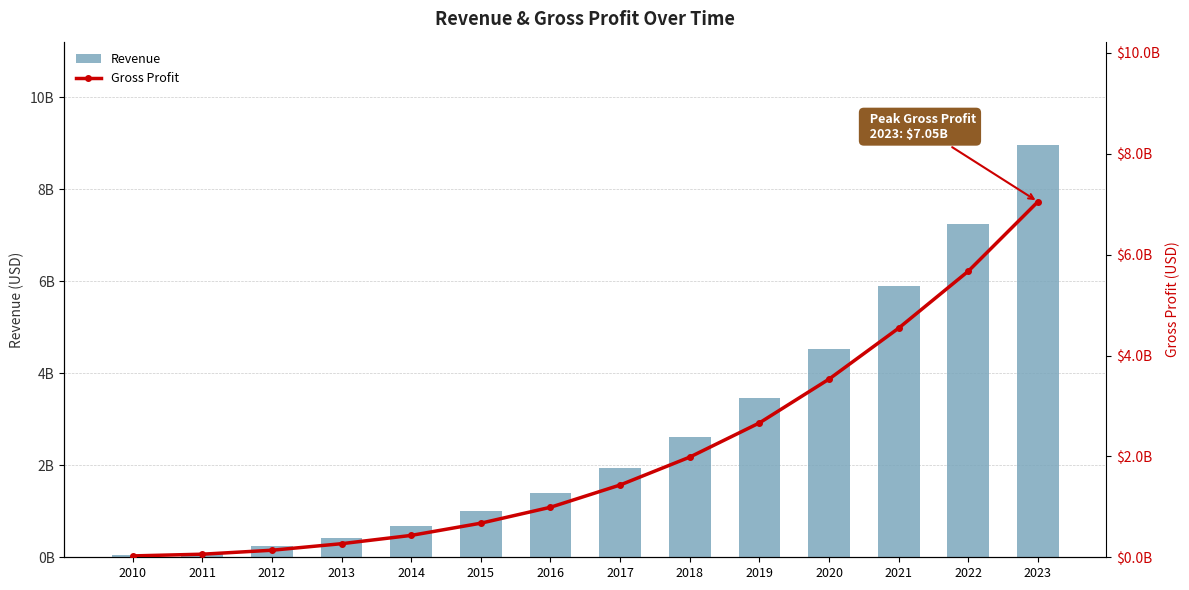

Reading right to left, what are all the values shown in this chart?

Revenue: 2023=8971000000	2022=7245000000	2021=5896000000	2020=4519484000	2019=3460437000	2018=2608816000	2017=1933026000	2016=1390513000	2015=1005480000	2014=682563000	2013=424650000	2012=243712000	2011=92641000	2010=43329000
Gross Profit: 2023=7050000000	2022=5672000000	2021=4543000000	2020=3532371000	2019=2663792000	2018=1986158000	2017=1433254000	2016=991831000	2015=676067000	2014=433787000	2013=269391000	2012=139703000	2011=61066000	2010=27139000